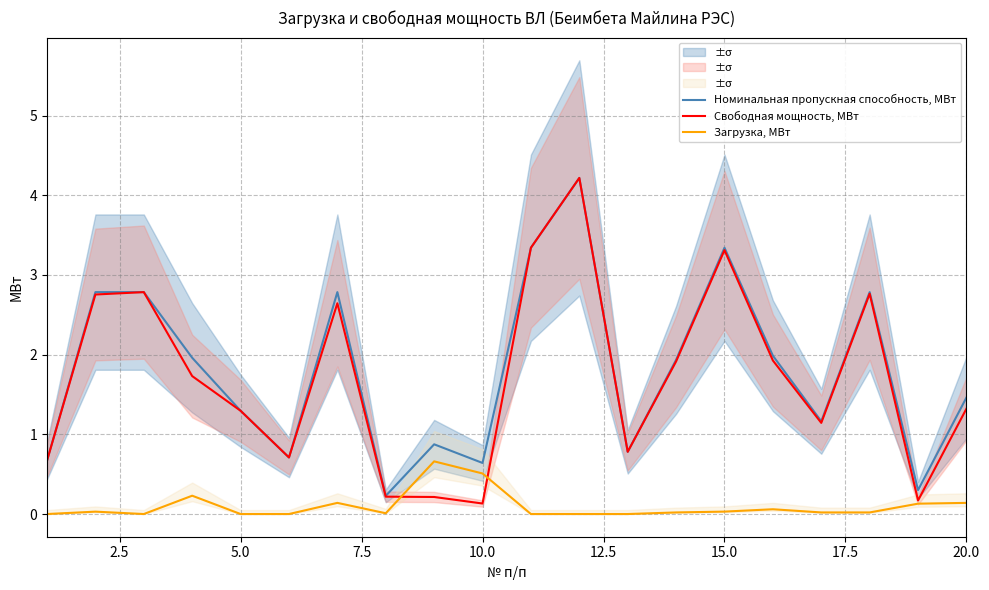

True or false: Загрузка, МВт and Номинальная пропускная способность, МВт cross at least once.

False